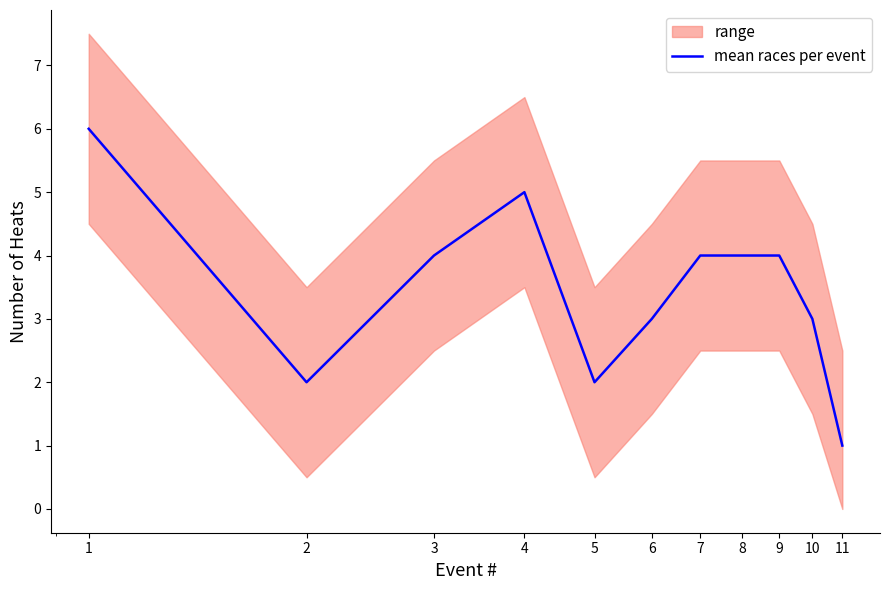

How many lines are shown in the chart?

1